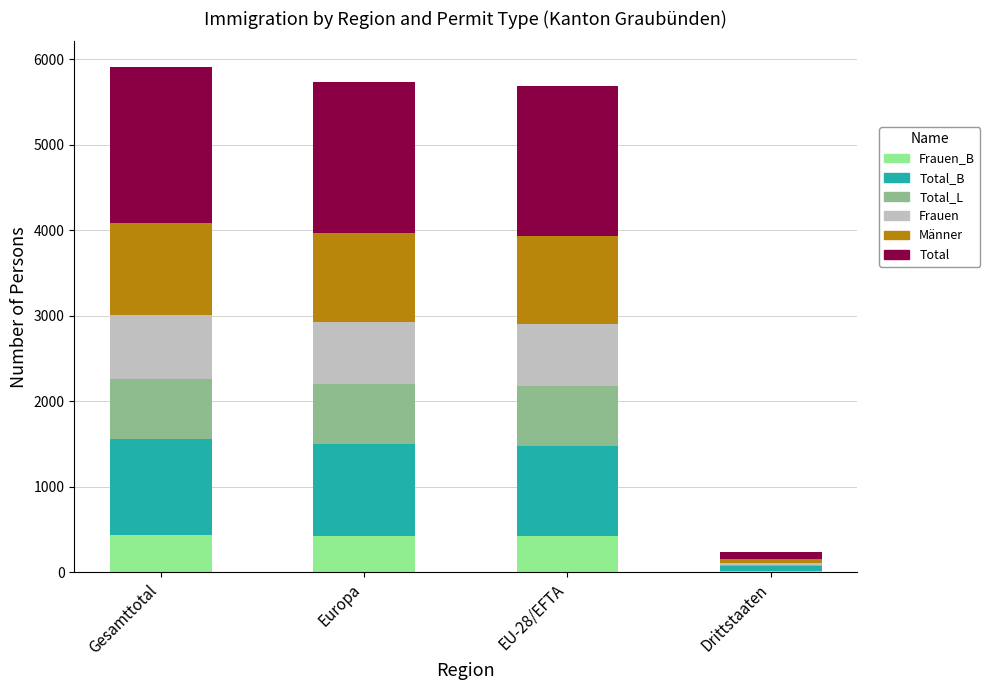

What is the total value across all series at Gesamttotal?

5911